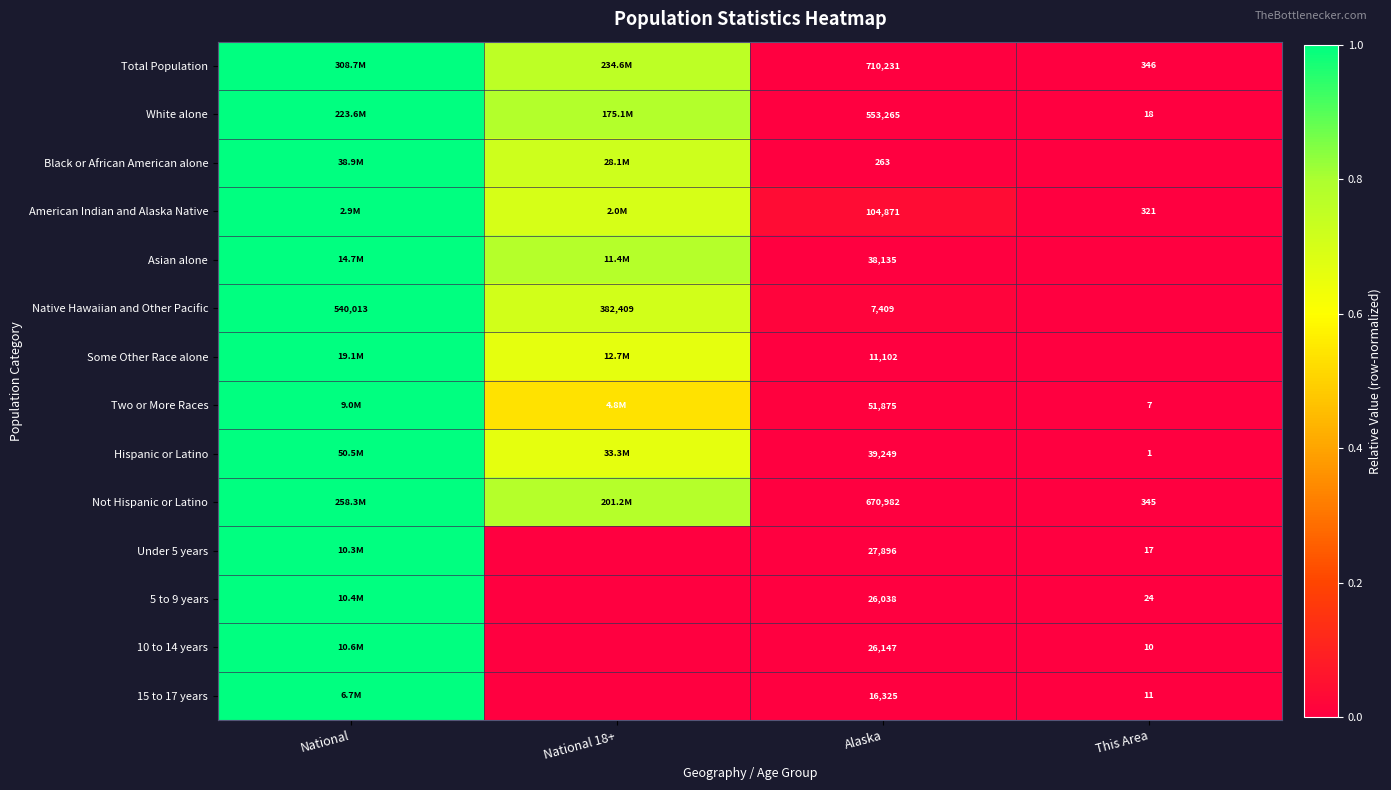

The value of Two or More Races at Alaska is 0.0. True or false?

False